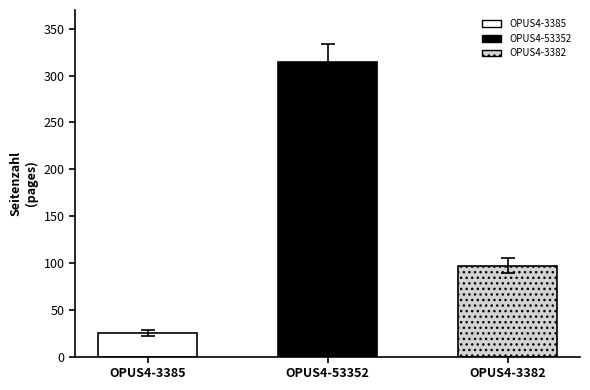

Is it true that the value at OPUS4-3385 is 25?

True